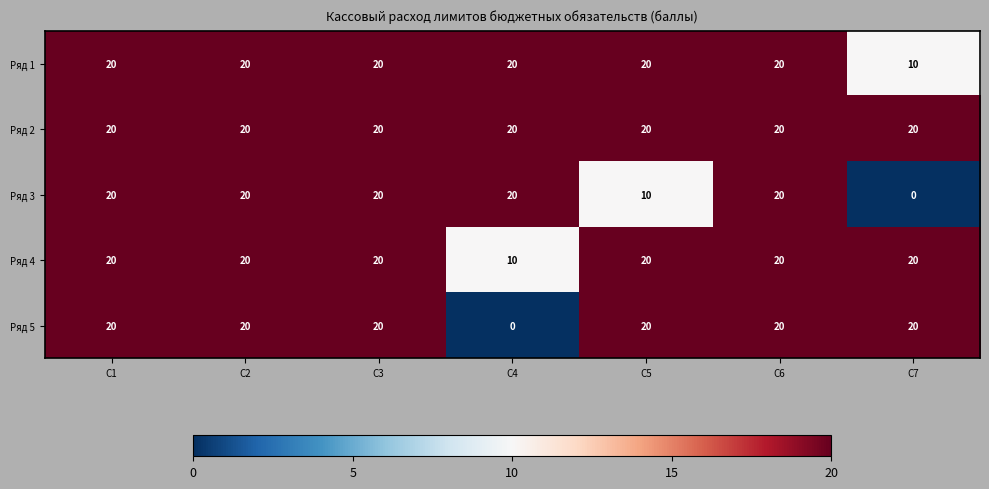

The value of Ряд 4 at C1 is 27. True or false?

False